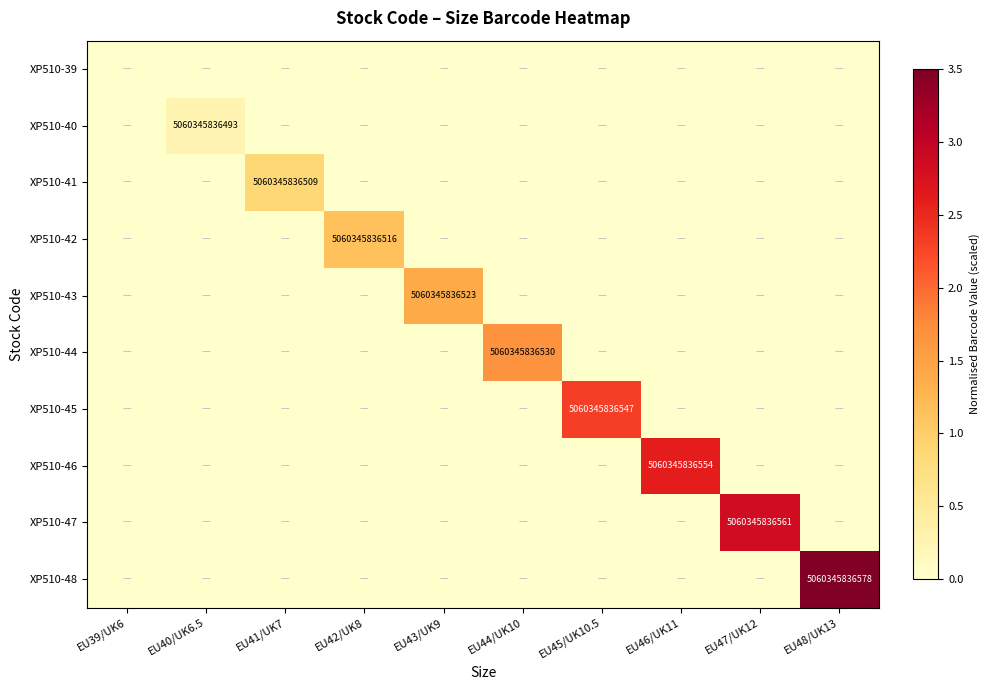

The XP510-46 series shows 0.9 at EU46/UK11. True or false?

False